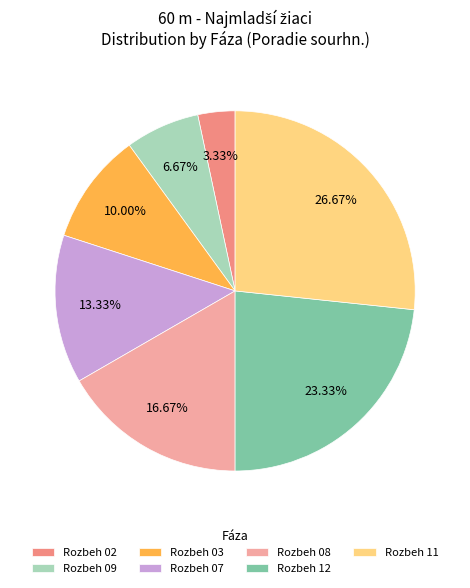

Count the number of slices in the pie.

7